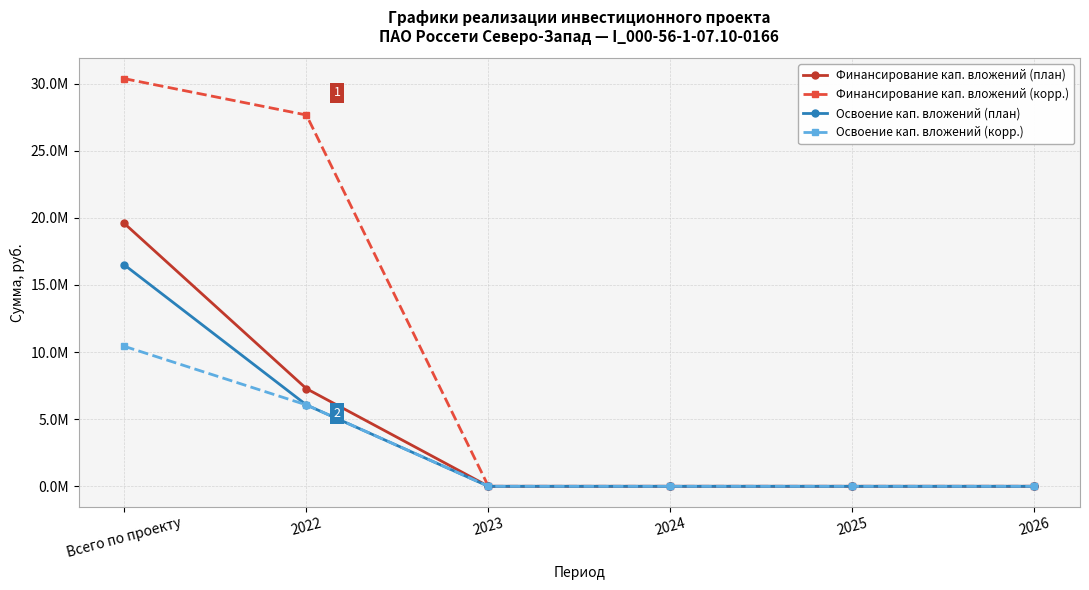

Reading right to left, extract all data points from this chart.

Финансирование кап. вложений (план): 0.0	0.0	0.0	0.0	7276613.7	19580313.7
Финансирование кап. вложений (корр.): 0.0	0.0	0.0	0.0	27661371.0	30370000.0
Освоение кап. вложений (план): 0.0	0.0	0.0	0.0	6064319.8	16492053.7
Освоение кап. вложений (корр.): 0.0	0.0	0.0	0.0	6064319.8	10427733.9